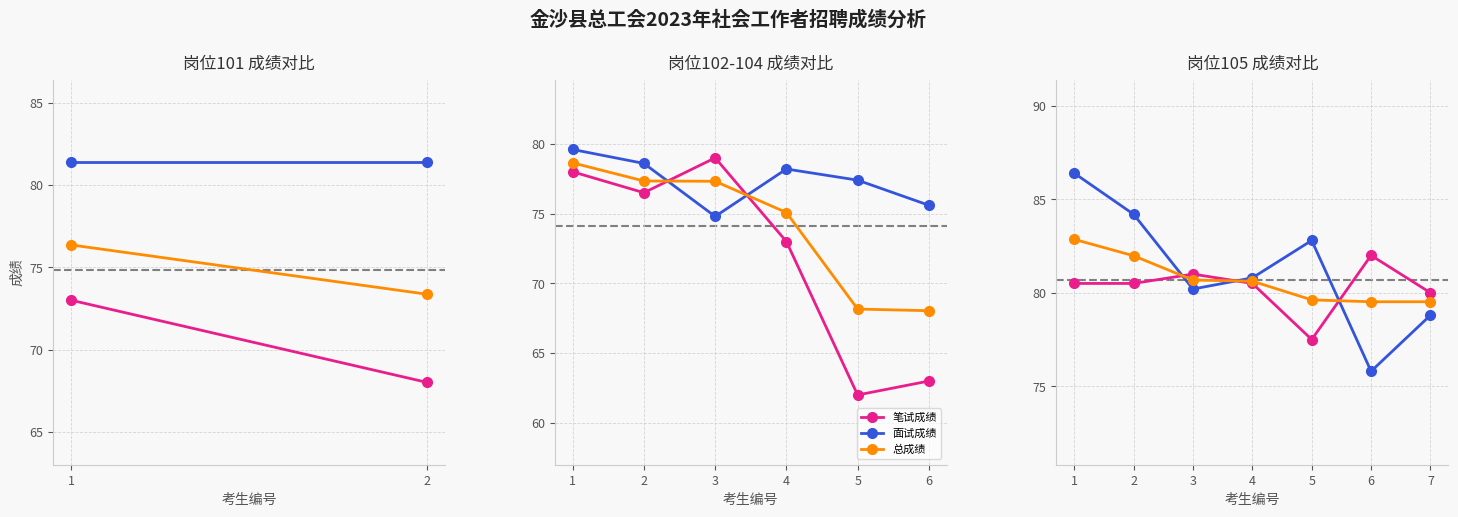

Does the chart have visible grid lines?

Yes